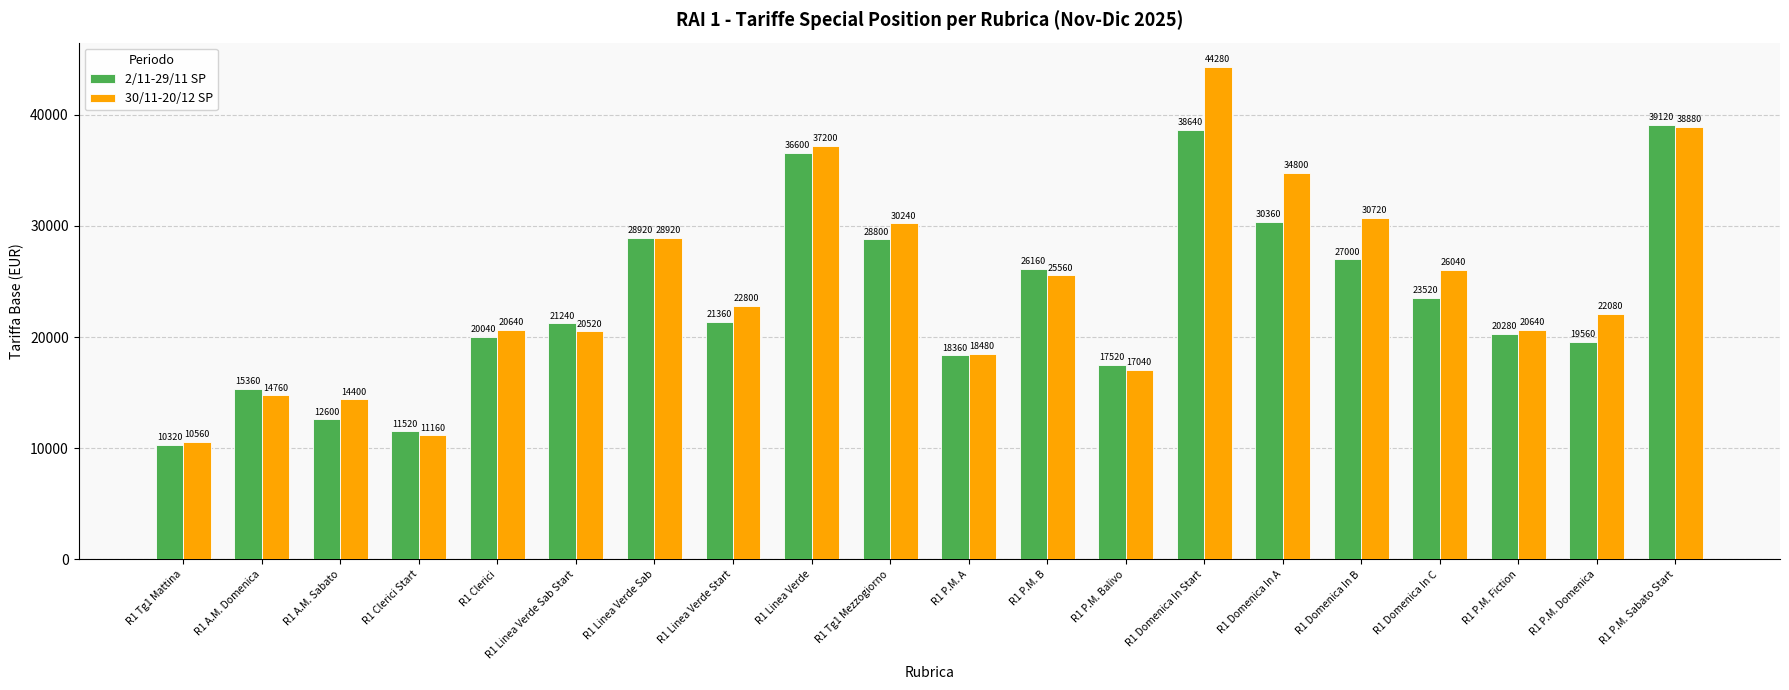

The value of 30/11-20/12 SP at R1 Linea Verde is 37200. True or false?

True